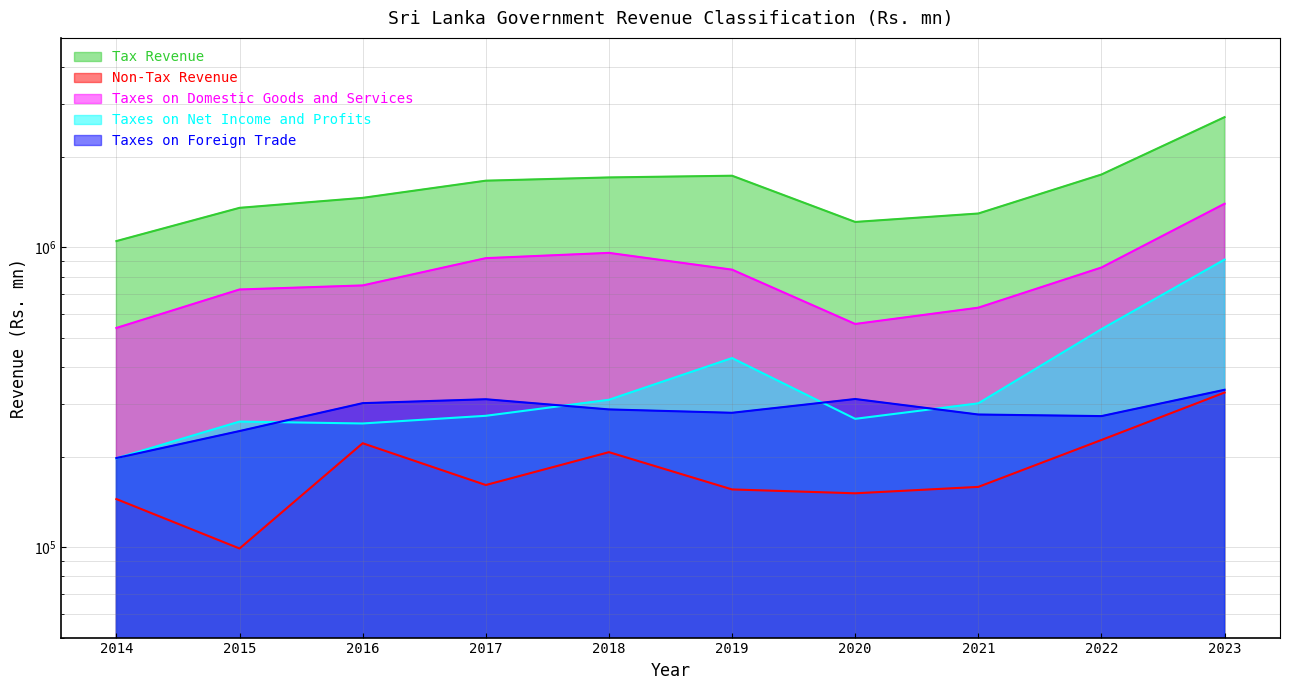

Does the chart have visible grid lines?

Yes